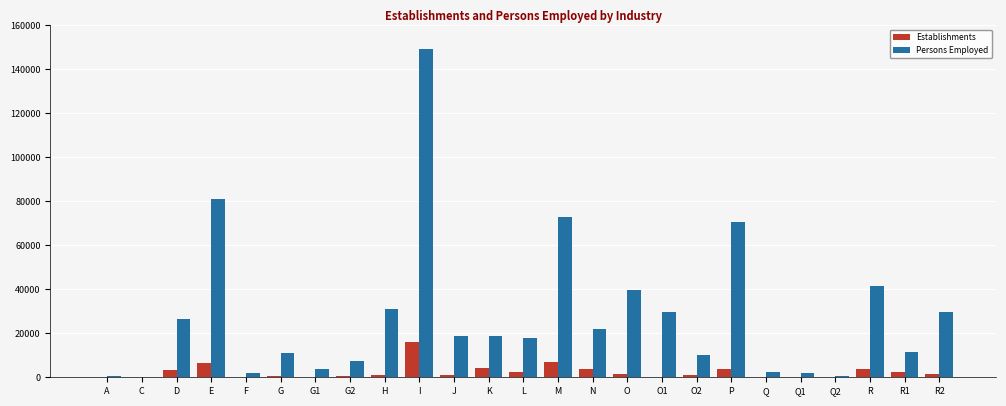

Does the chart contain stacked bars?

No